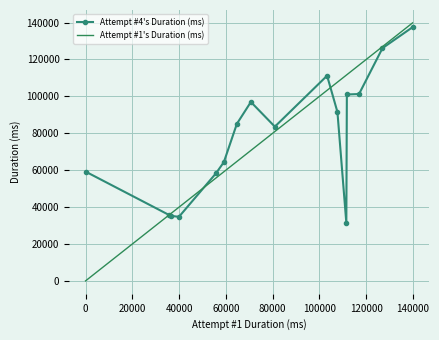

Which series has the largest range (max minus min)?

Attempt #1's Duration (ms)